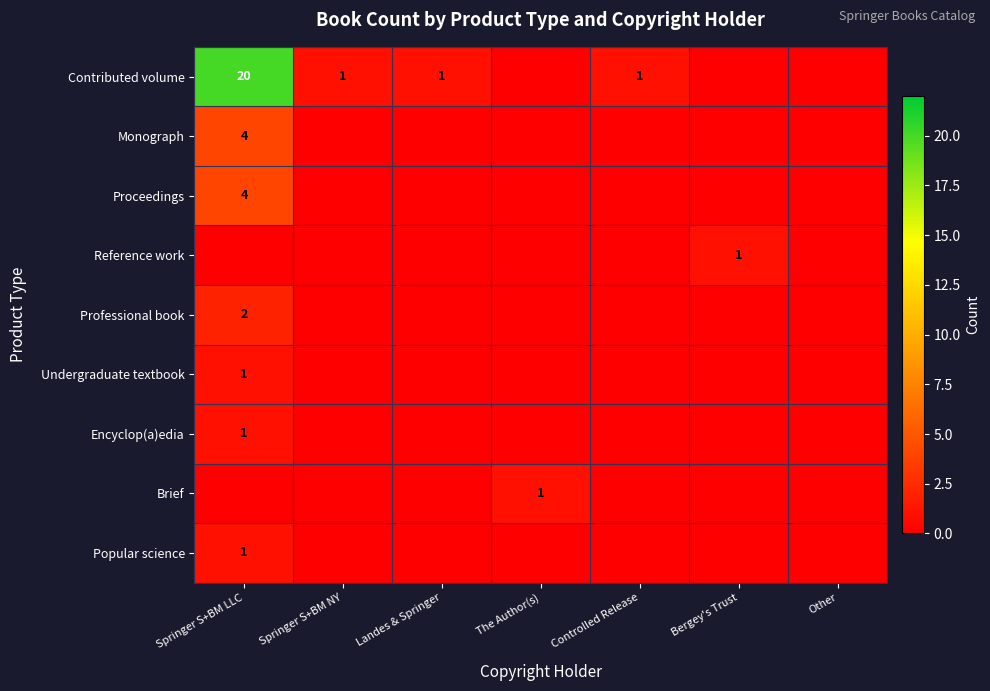

The value of Proceedings at Springer S+BM LLC is 2. True or false?

False